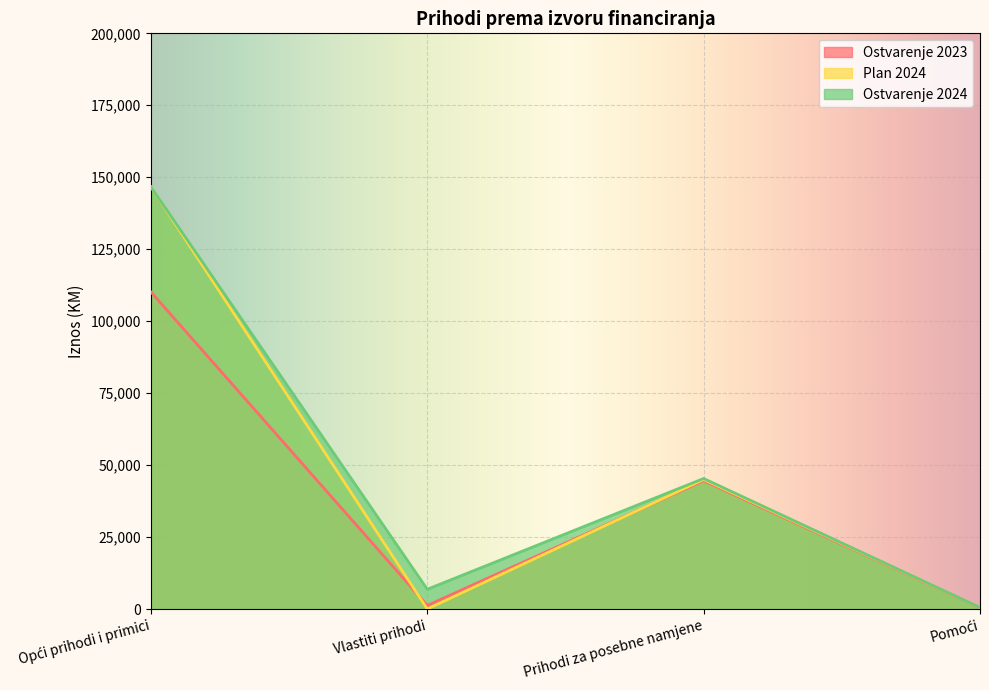

Between Vlastiti prihodi and Pomoći, which is larger?

Vlastiti prihodi